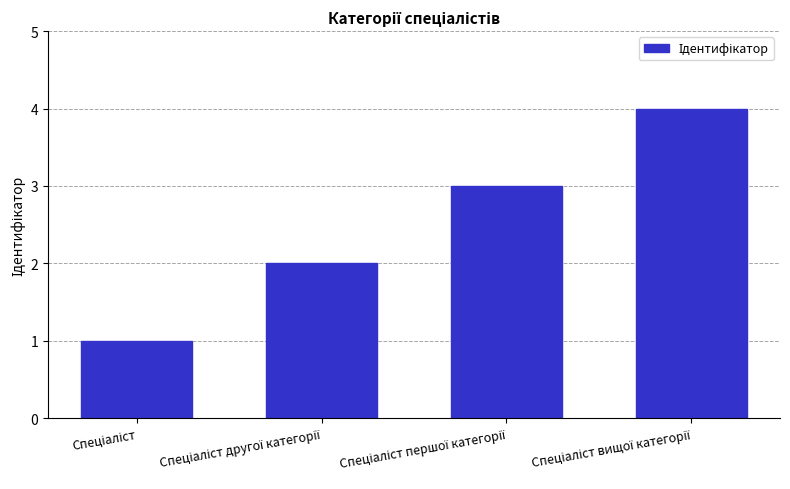

Are the bars horizontal?

No